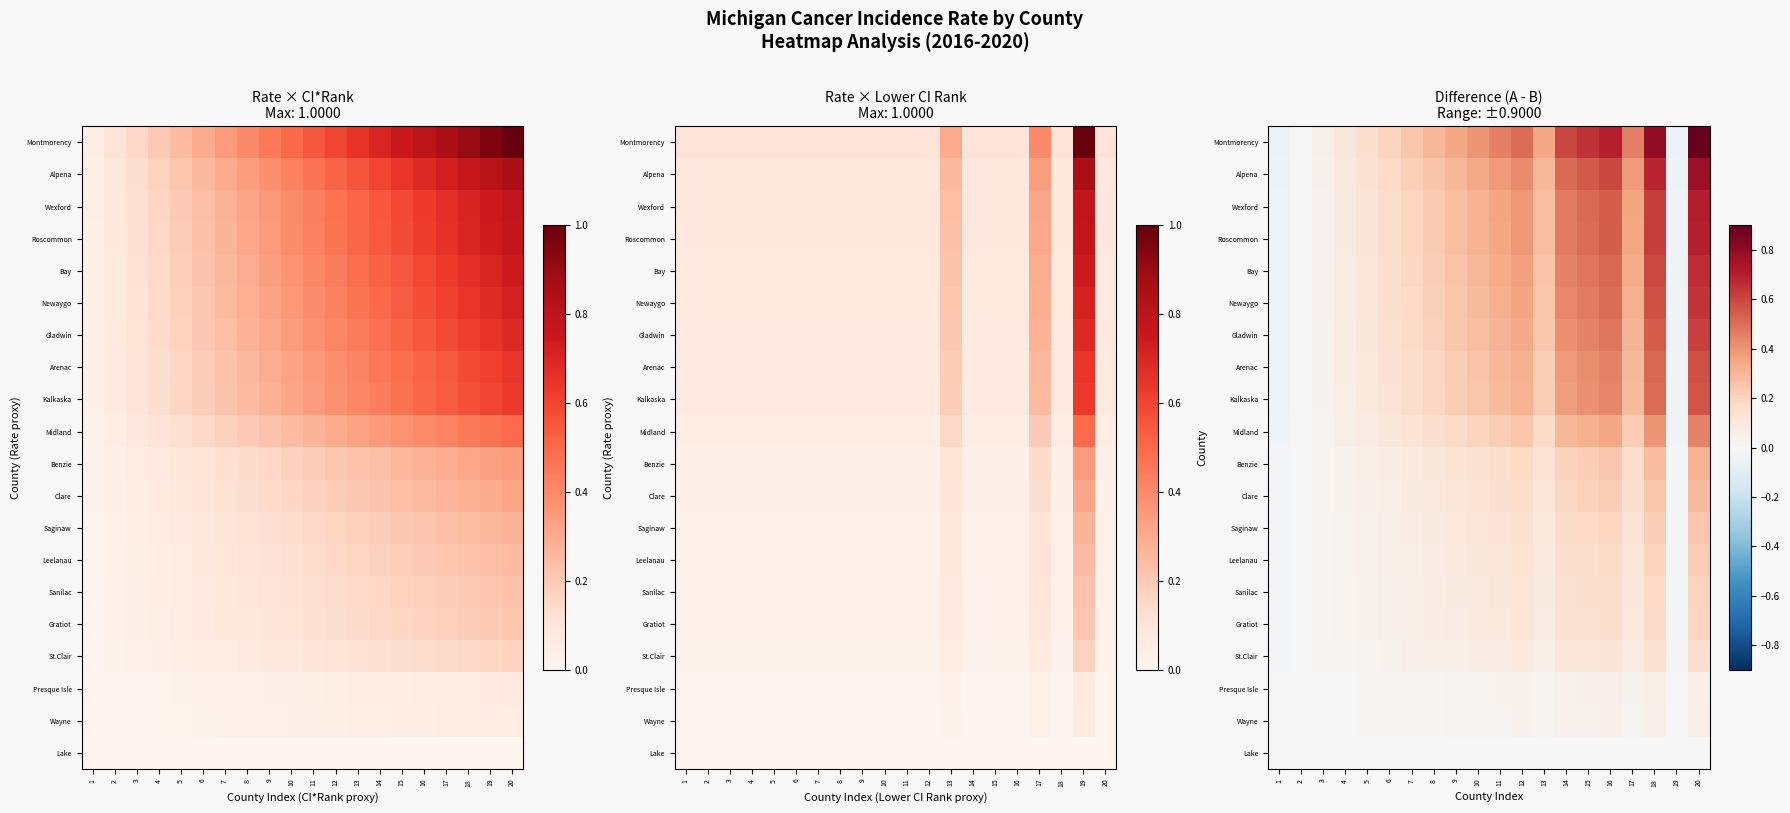

Is it true that Presque Isle equals 0.0 at 13?

True